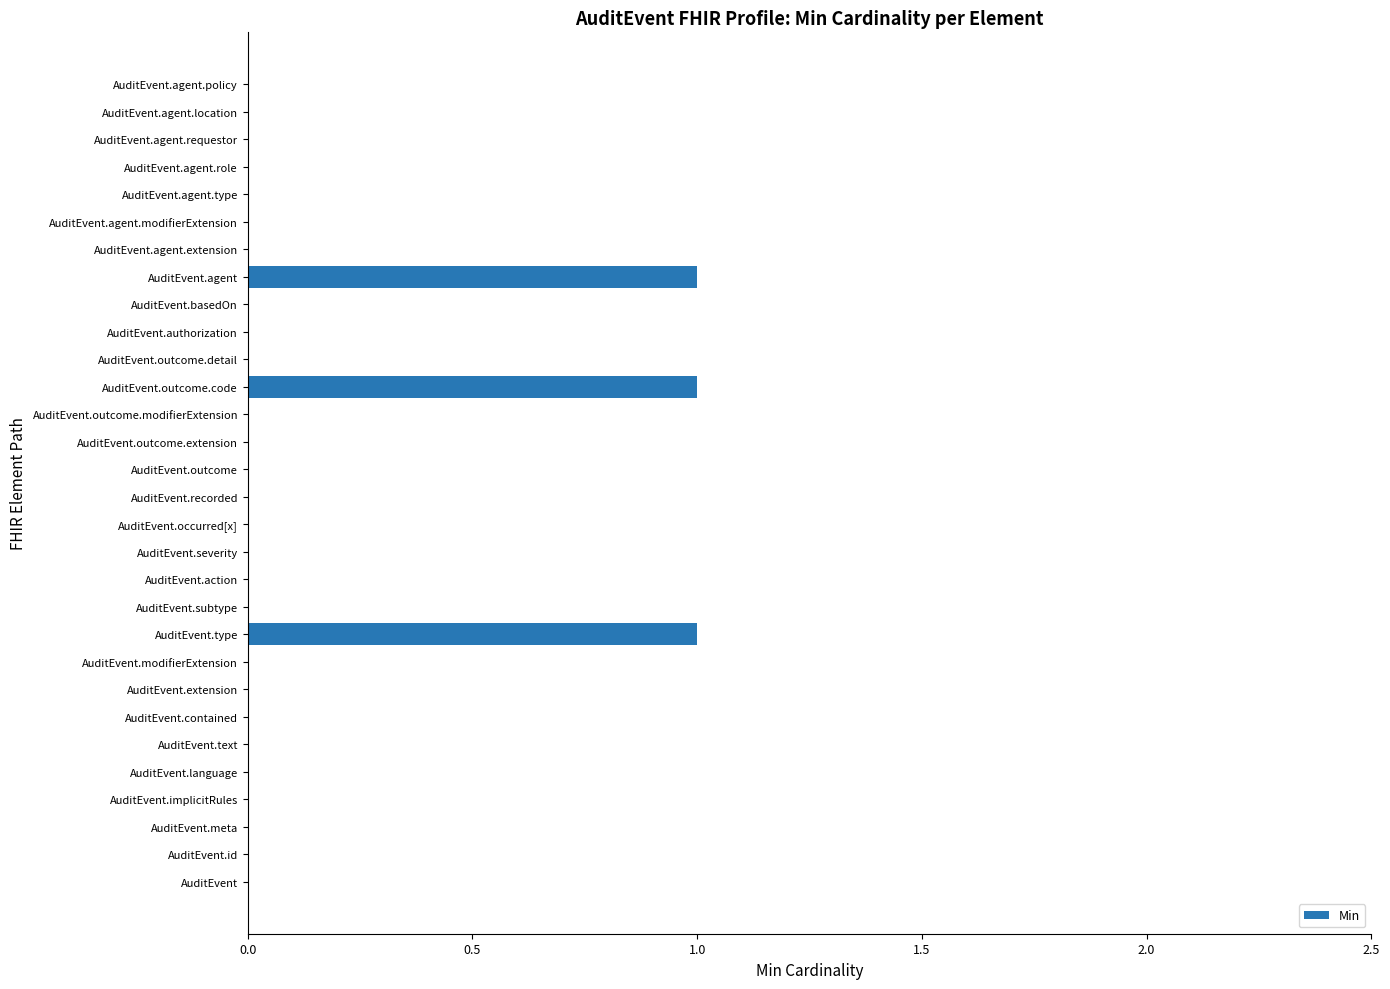

The chart shows a value of 0 at AuditEvent.agent.modifierExtension. True or false?

True